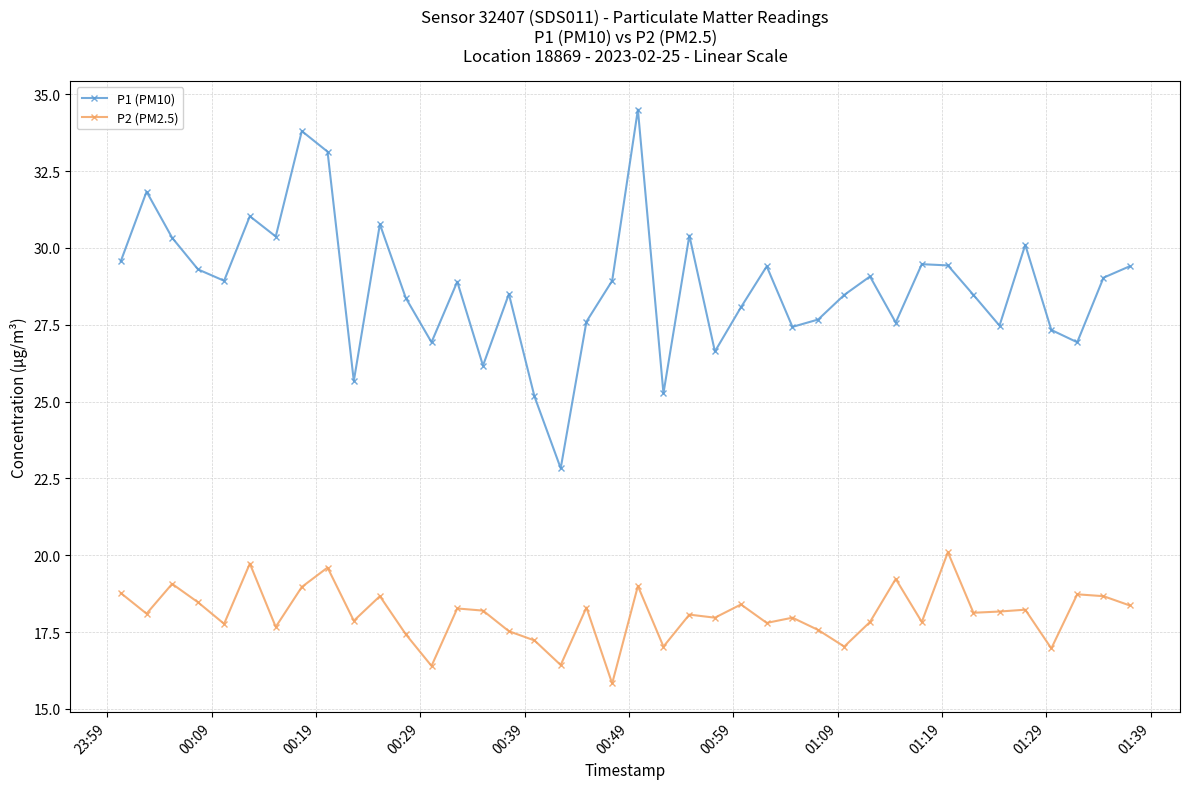

Which series has the largest total across all categories?

P1 (PM10)